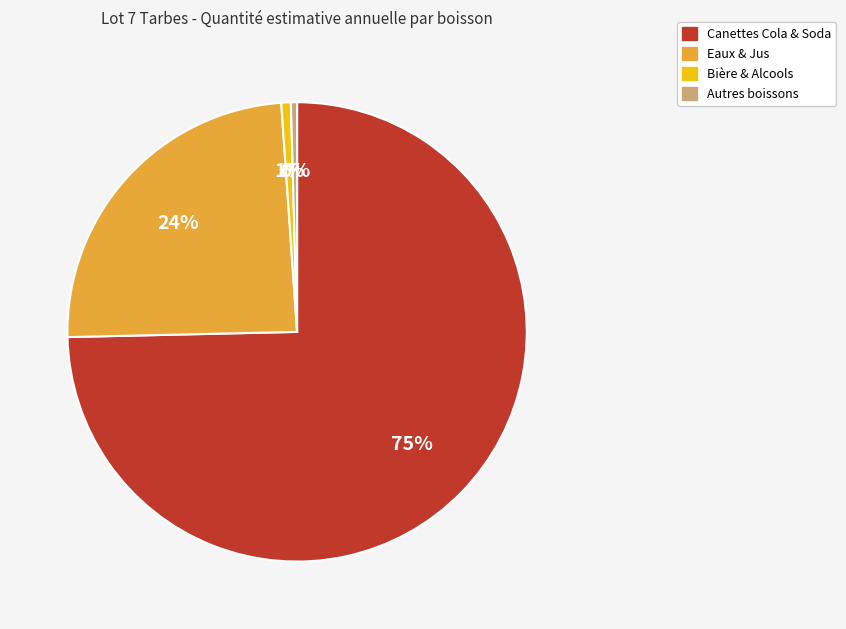

Does any single category account for the majority?

Yes